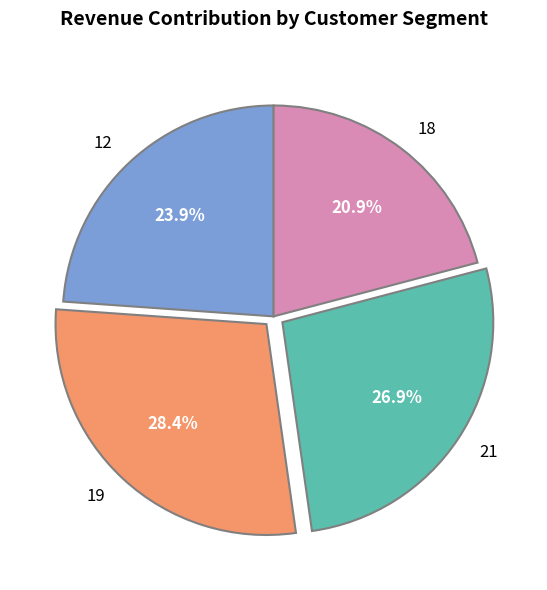

Count the number of slices in the pie.

4